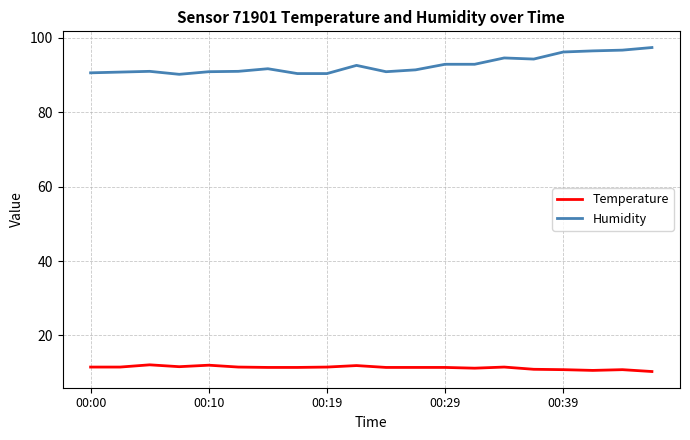

What is the minimum value for Humidity?

90.2